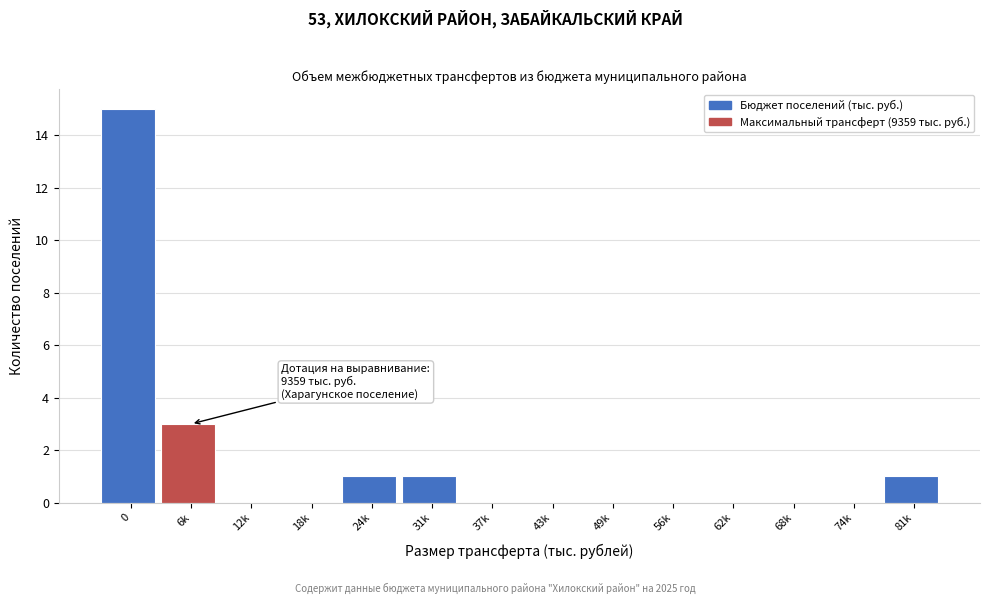

Reading left to right, transcribe all the data shown in this chart.

0=15	6k=3	12k=0	18k=0	24k=1	31k=1	37k=0	43k=0	49k=0	56k=0	62k=0	68k=0	74k=0	81k=1